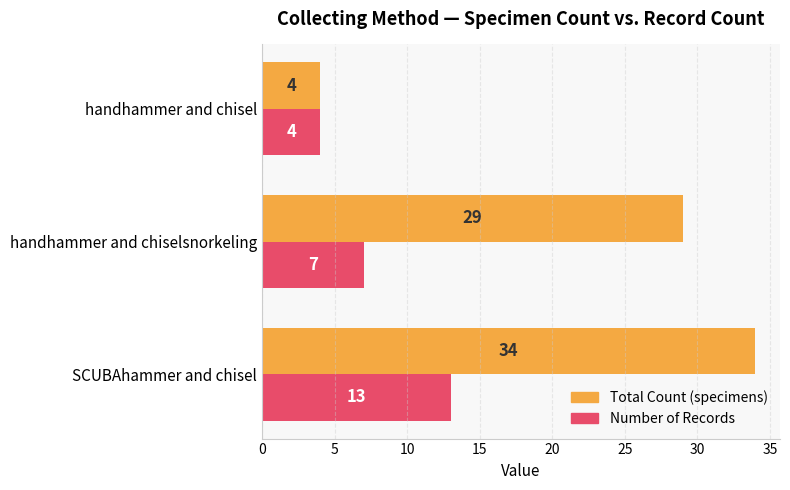

What is the sum of all Number of Records values?

24